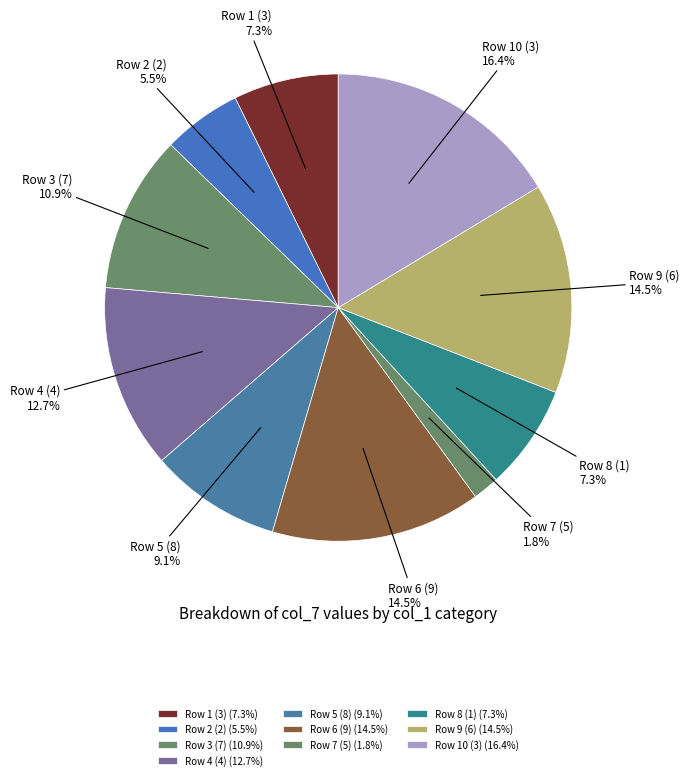

What percentage do Row 8 (1) and Row 7 (5) together represent?

9.1%